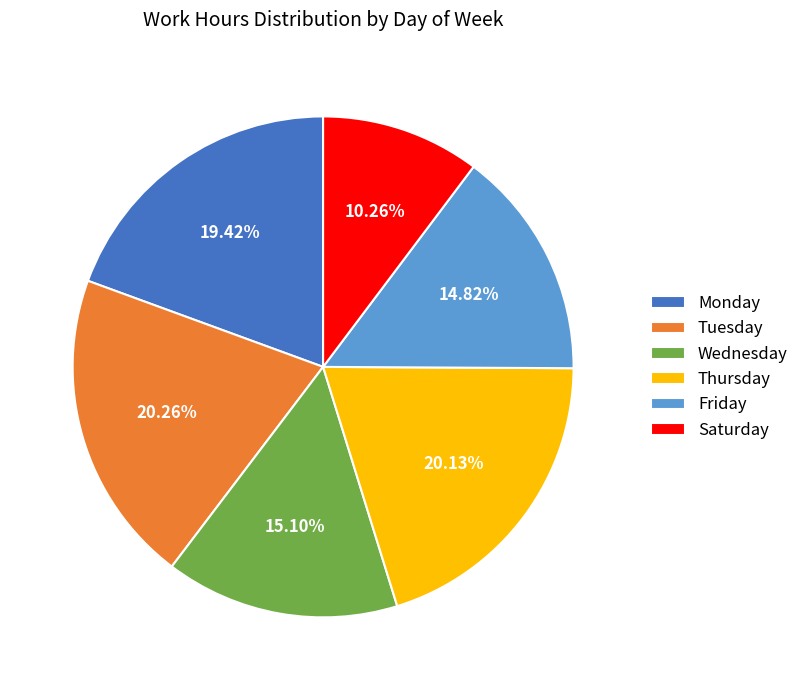

What is the smallest slice in the pie chart?

Saturday